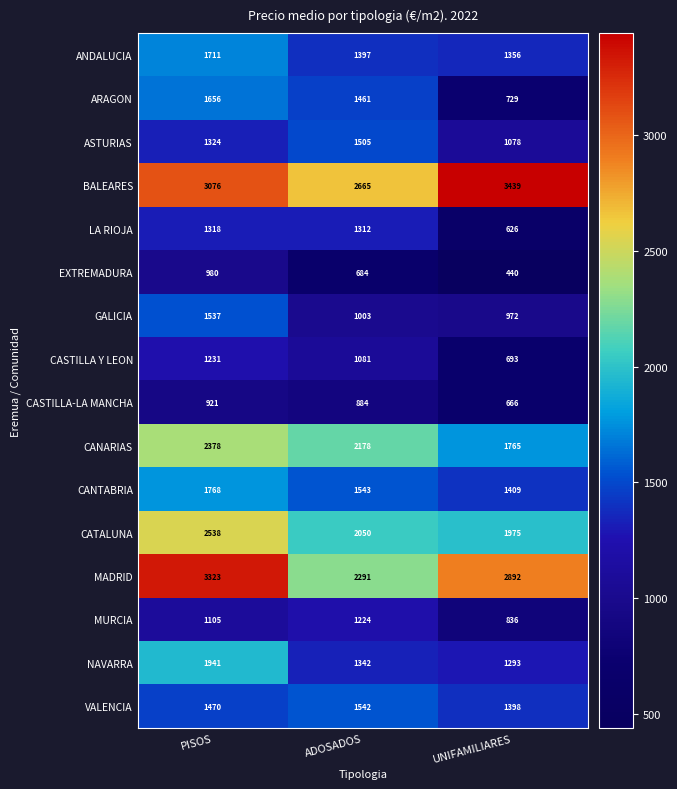

Which series has the largest total across all categories?

BALEARES